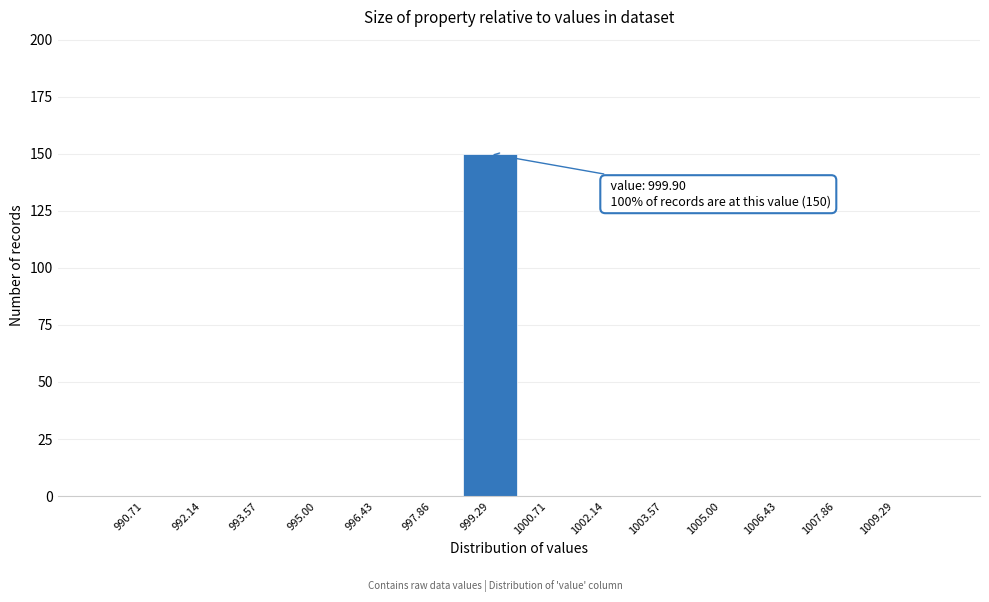

Over which range of the x-axis is the bar tallest?

998.6 to 1000.0